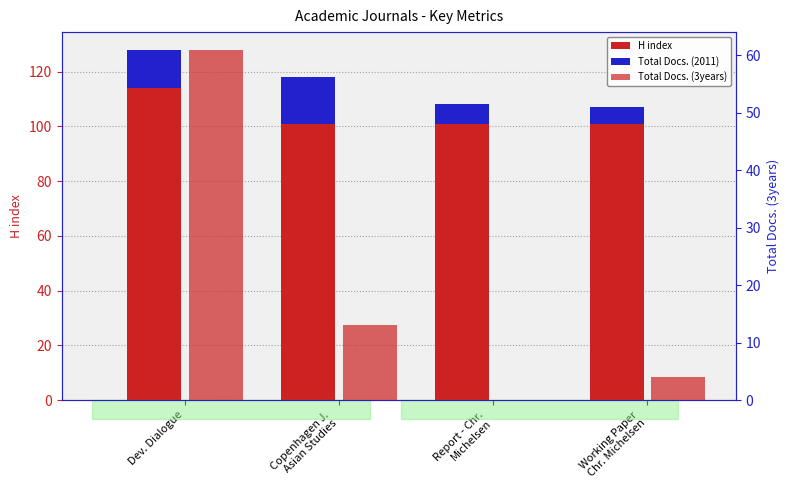

What is the label of the 4th bar from the left?

Working Paper
Chr. Michelsen